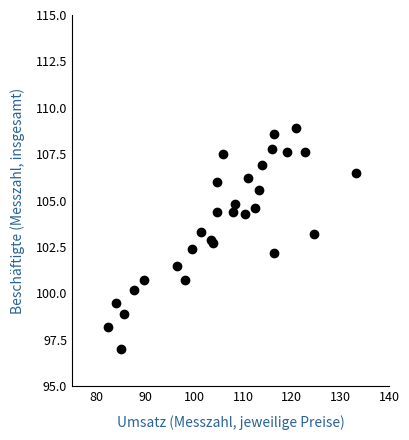

What Y value in the scatter plot is closest to 102?

102.2